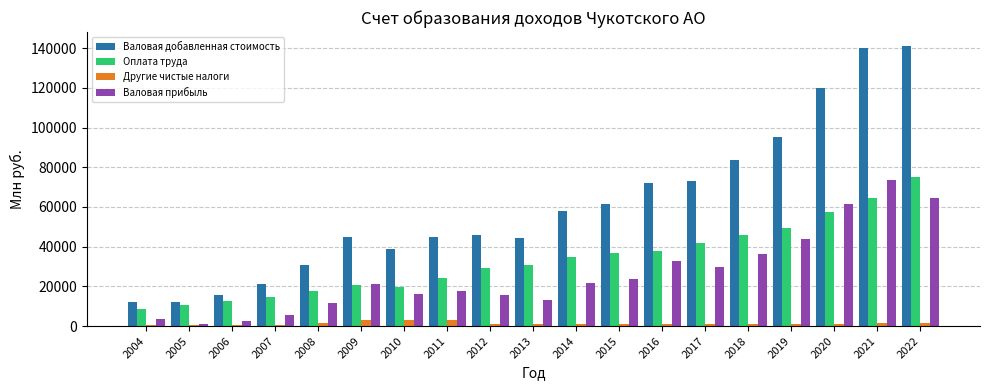

Between 2010 and 2014, which series saw the biggest shift?

Валовая добавленная стоимость